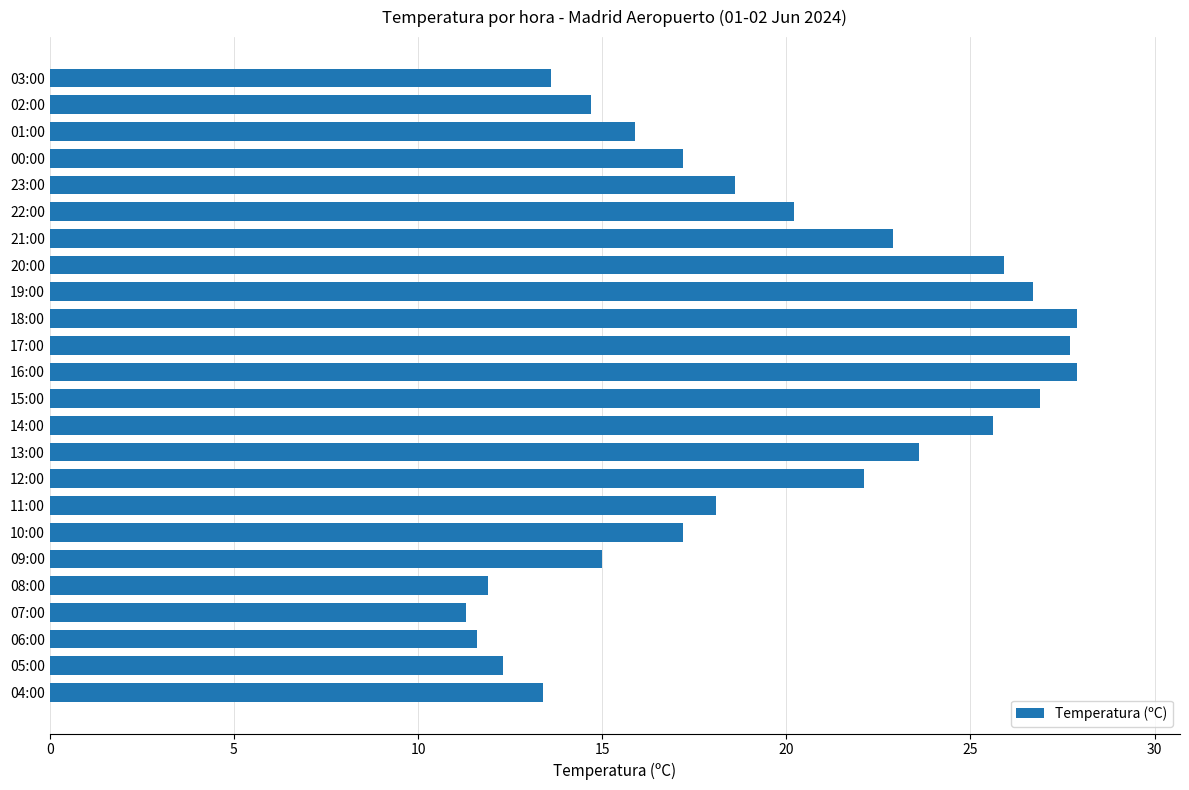

Is it true that the value at 19:00 is 38.3?

False